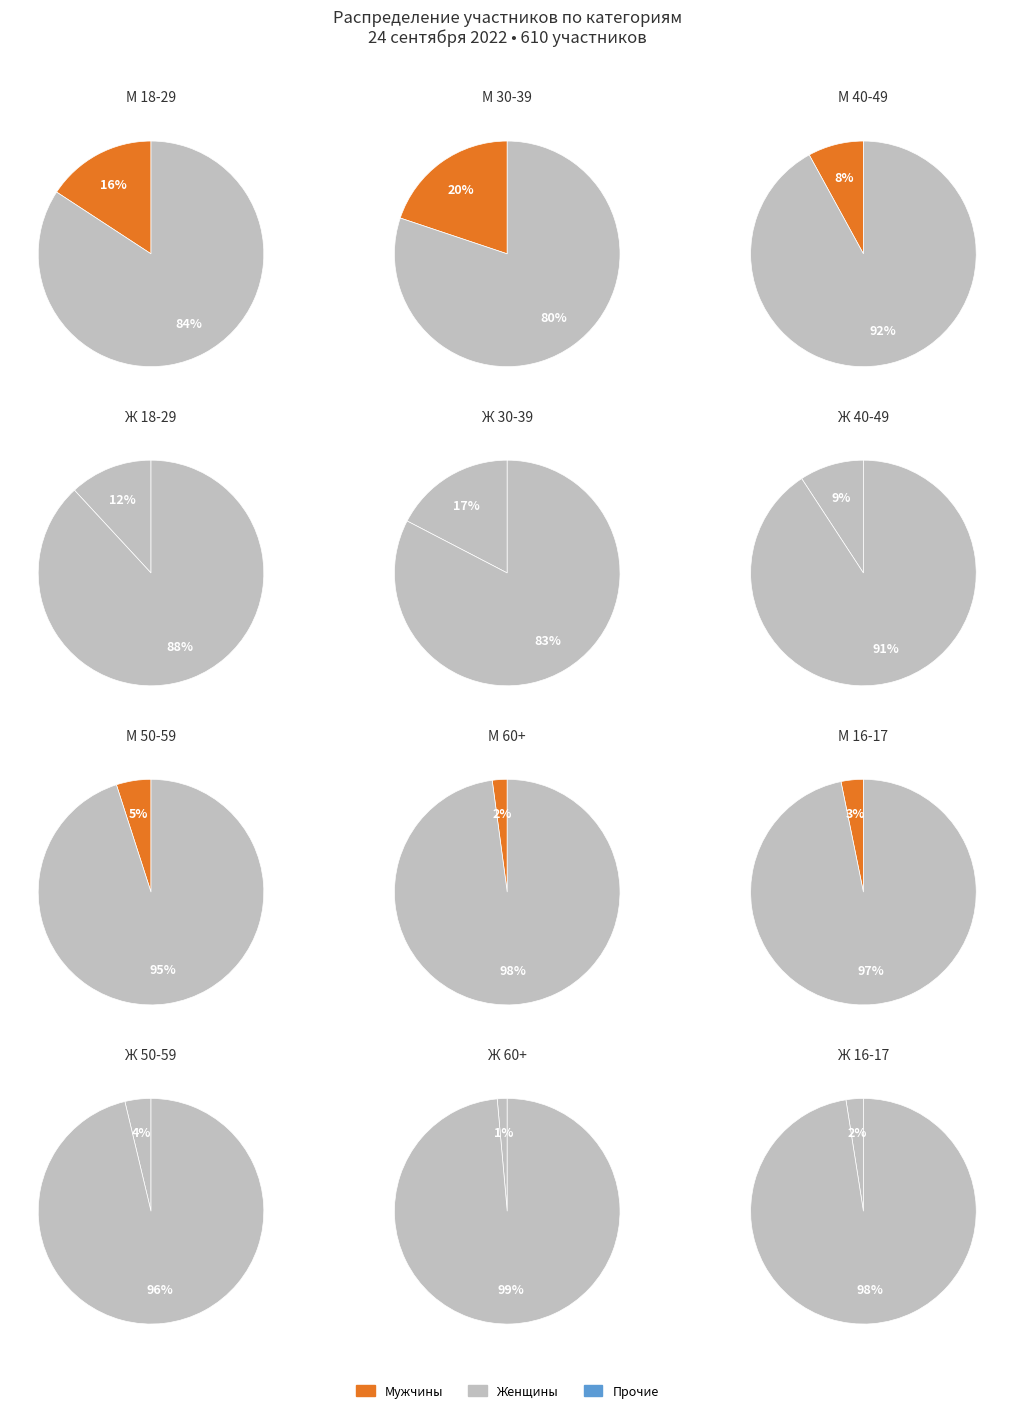

To the nearest percent, what percentage of the pie is М 16-17?

3%